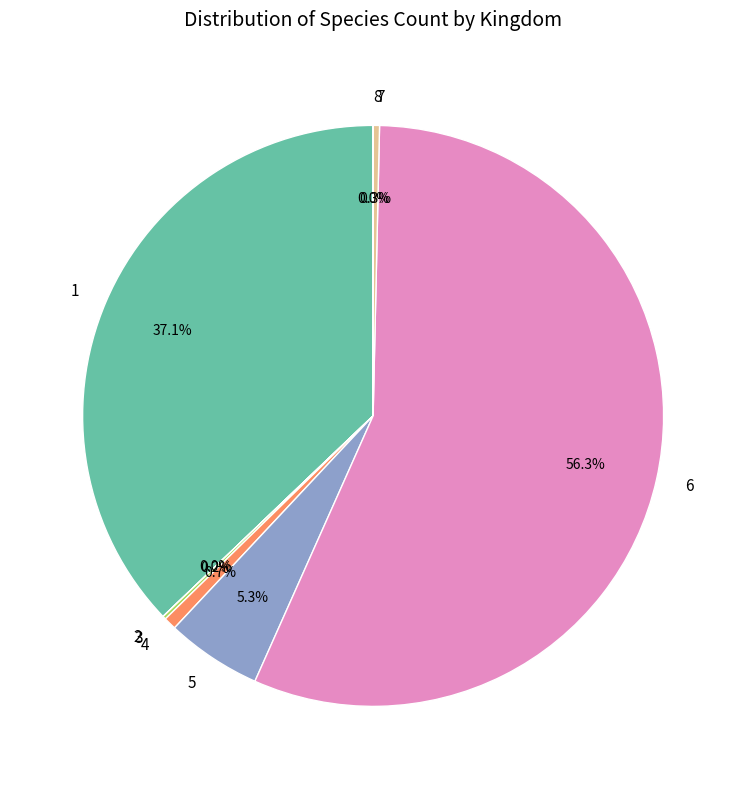

Between 1 and 6, which is larger?

6